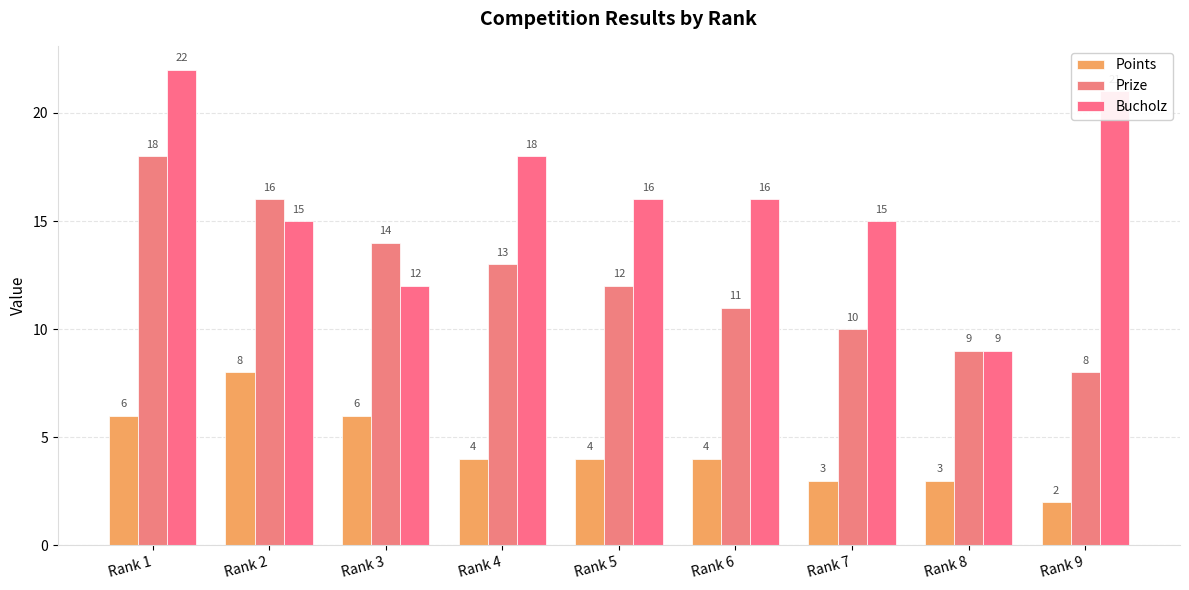

Between Rank 4 and Rank 8, which is larger?

Rank 4